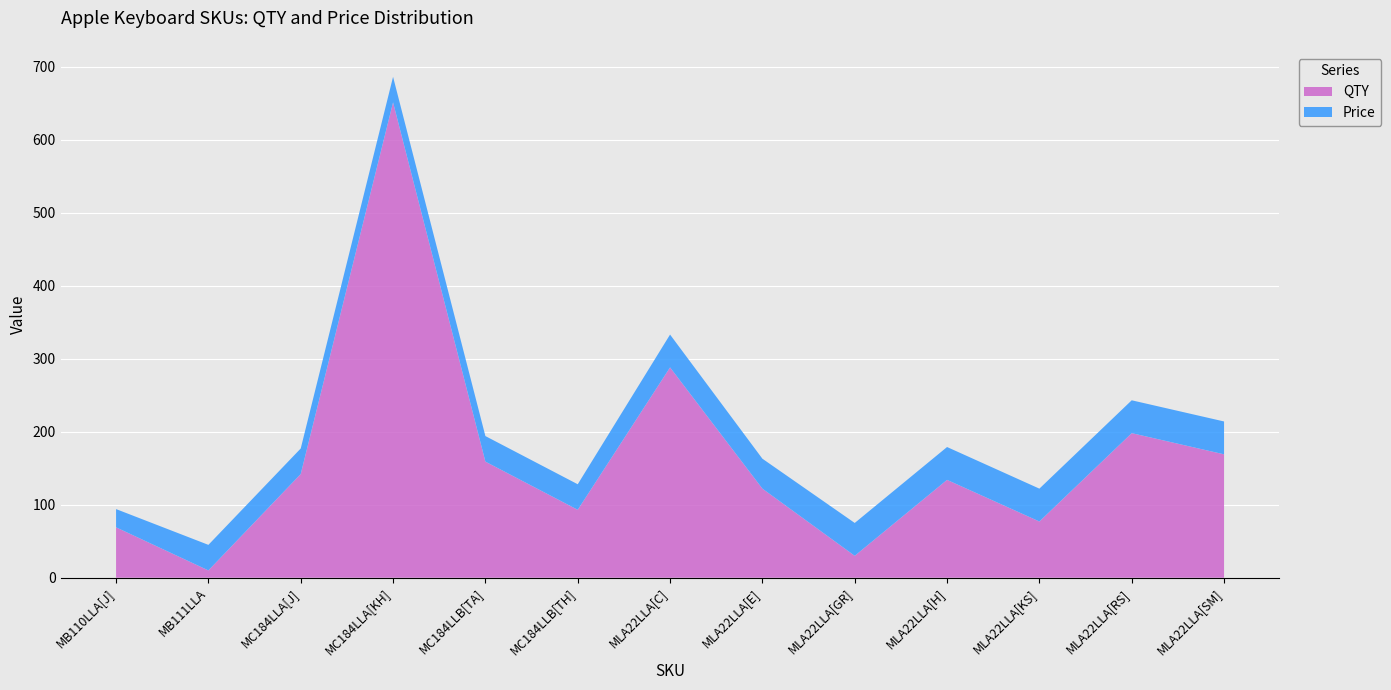

Reading right to left, list all the values displayed in this chart.

Price: 45	45	45	45	45	41	45	35	35	35	35	35	25
QTY: 169	198	77	134	30	122	288	93	159	651	142	10	69